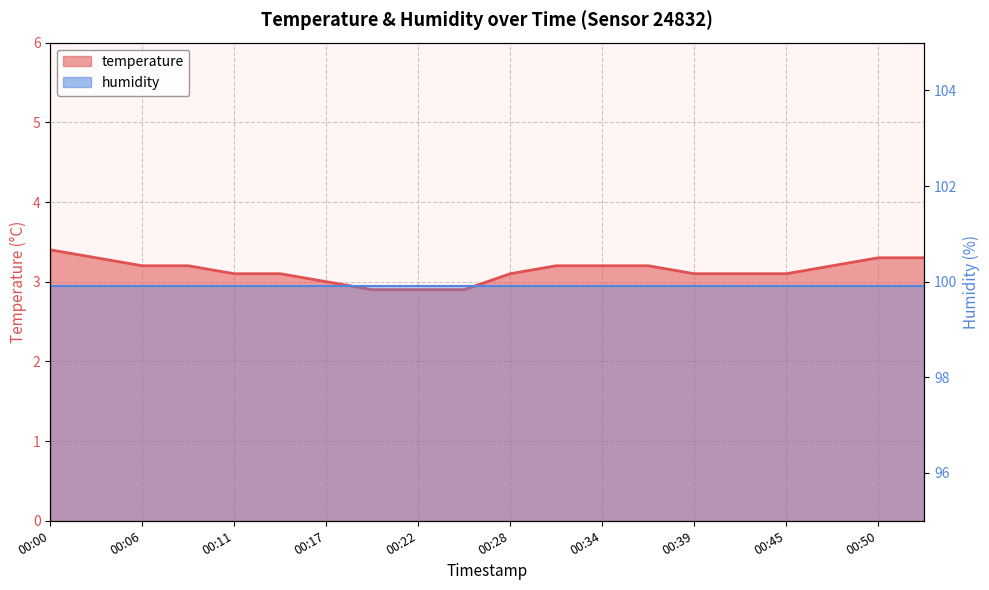

Reading left to right, list all the values displayed in this chart.

3.4	3.3	3.2	3.2	3.1	3.1	3.0	2.9	2.9	2.9	3.1	3.2	3.2	3.2	3.1	3.1	3.1	3.2	3.3	3.3